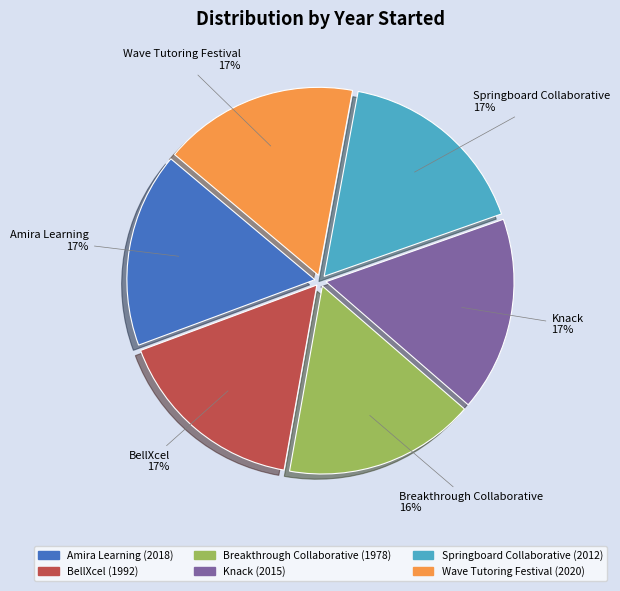

Is there any slice that represents more than half of the pie?

No